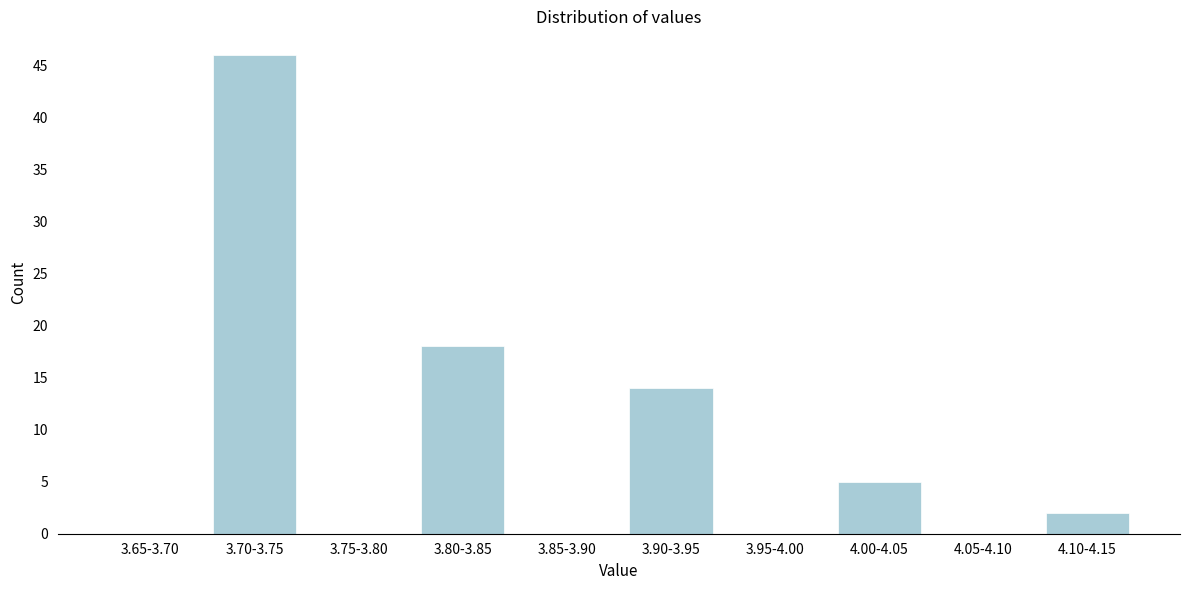

Reading left to right, list all the values displayed in this chart.

3.65-3.70=0	3.70-3.75=46	3.75-3.80=0	3.80-3.85=18	3.85-3.90=0	3.90-3.95=14	3.95-4.00=0	4.00-4.05=5	4.05-4.10=0	4.10-4.15=2